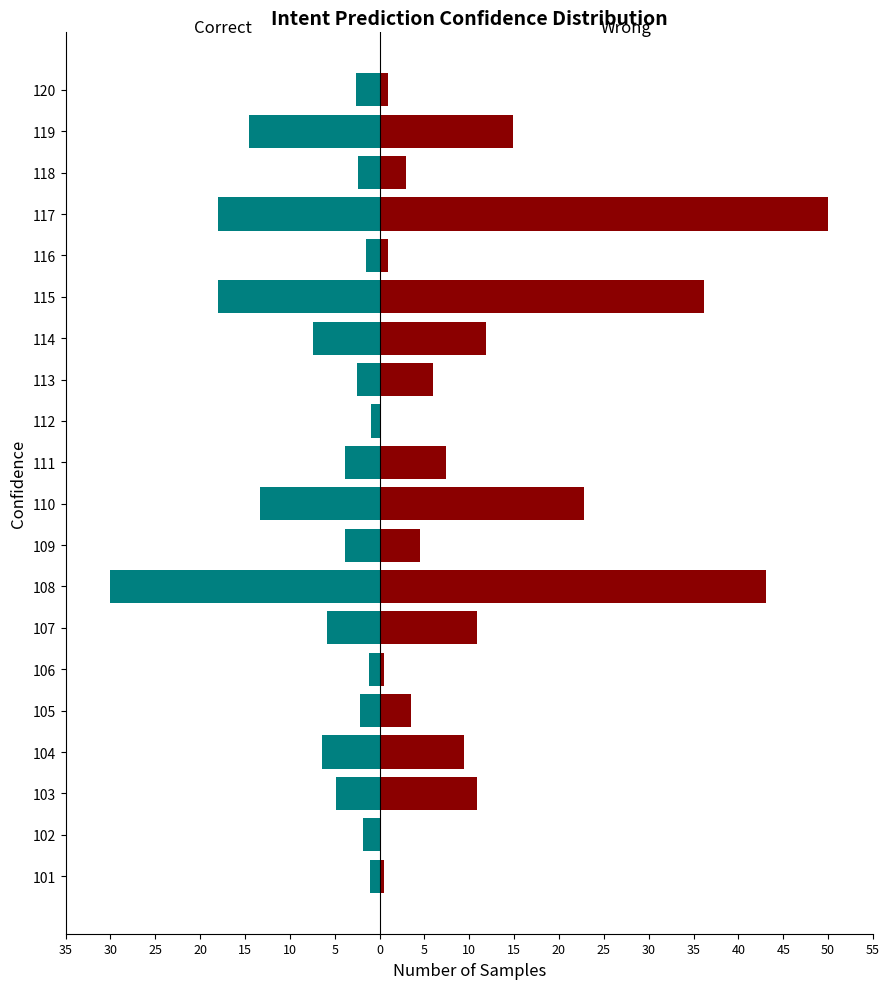

Which series has the largest range (max minus min)?

Wrong